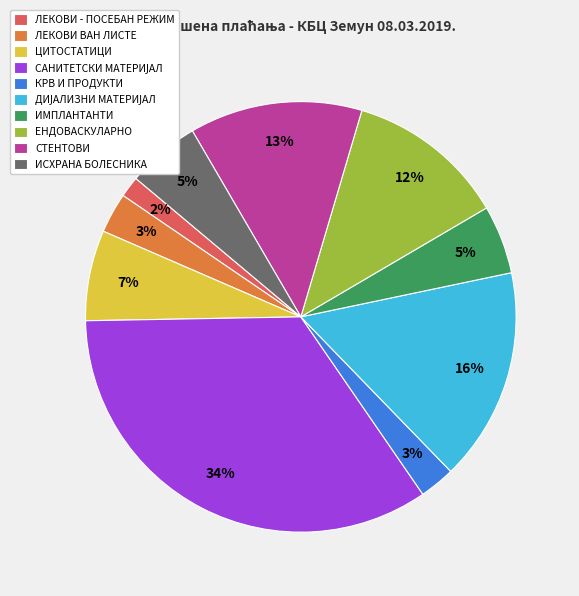

Is there a majority slice in this chart?

No